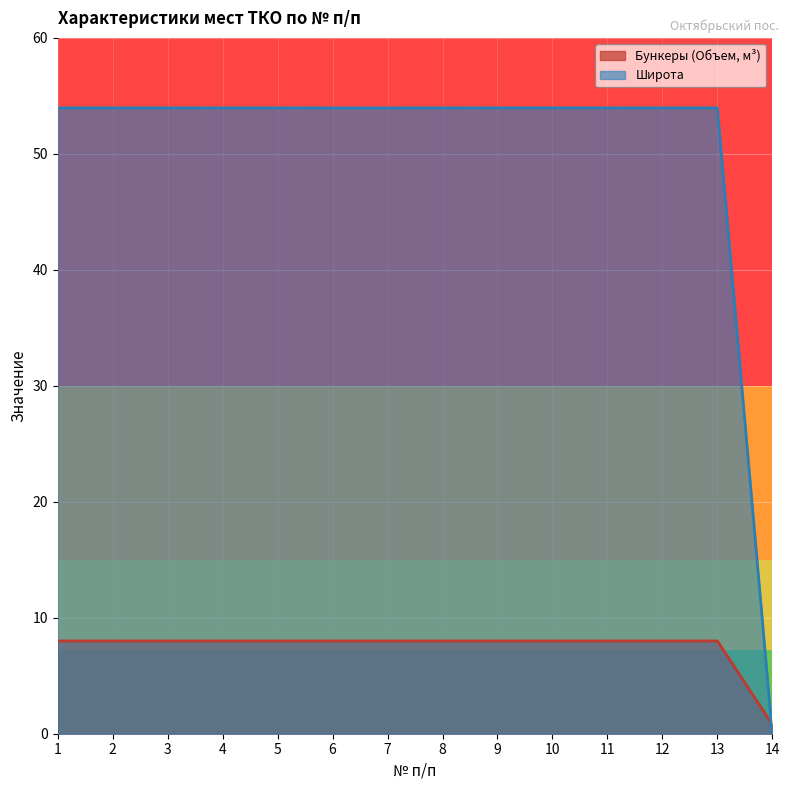

Is it true that Широта equals 54.0 at 5?

True